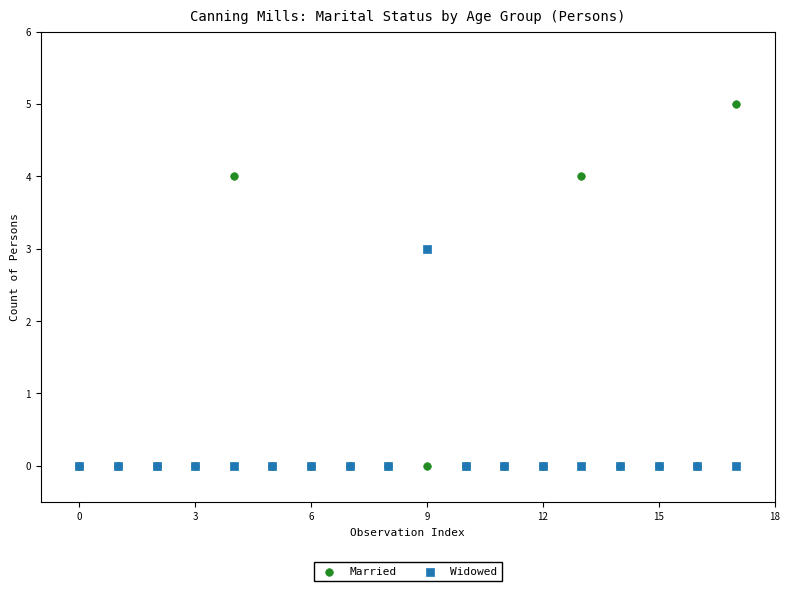

Which series reaches the maximum Y coordinate?

Married